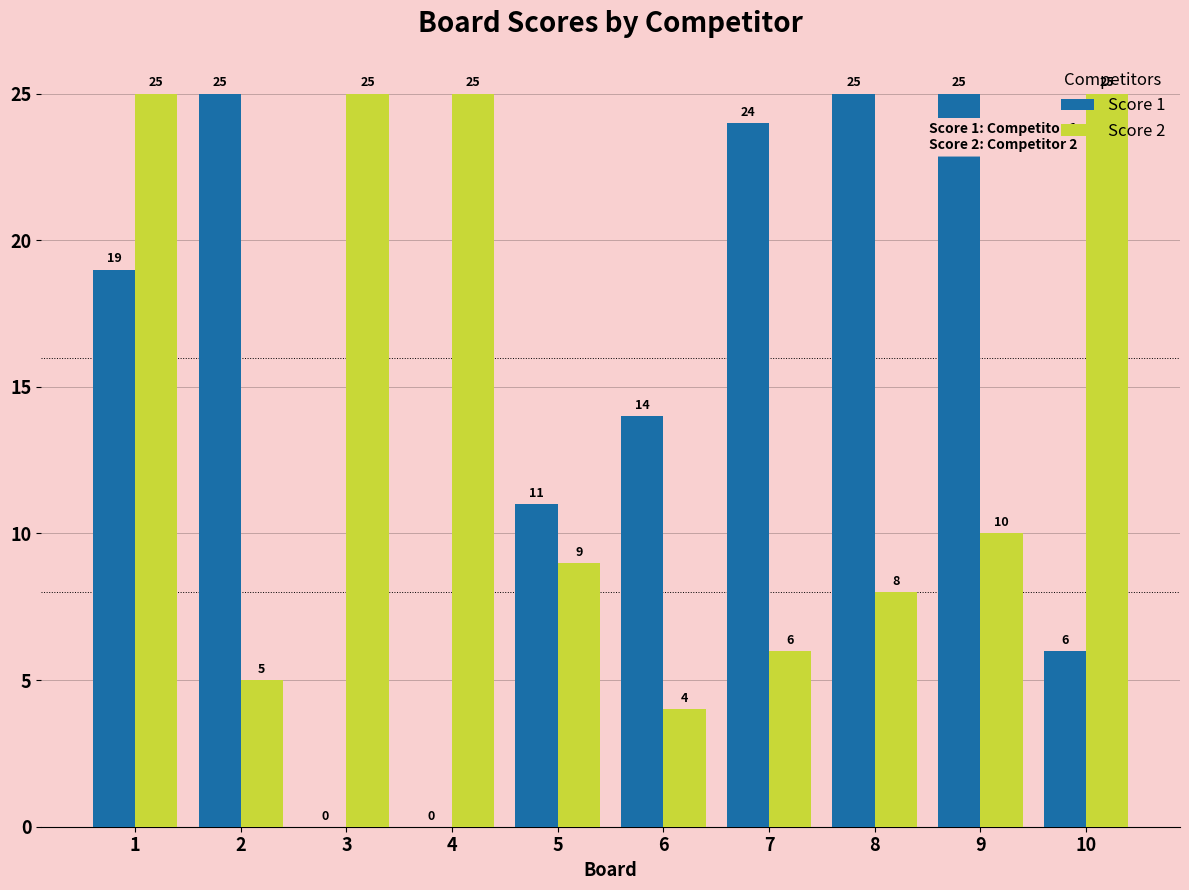

Is the value of Score 2 at 7 greater than the value of Score 1 at 1?

No